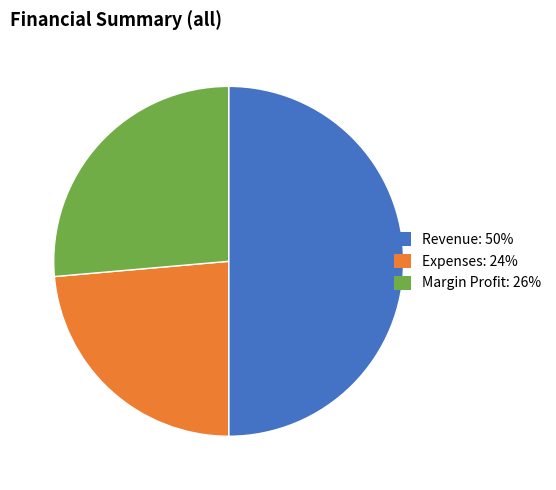

Is it true that Revenue is 35% of the pie?

False